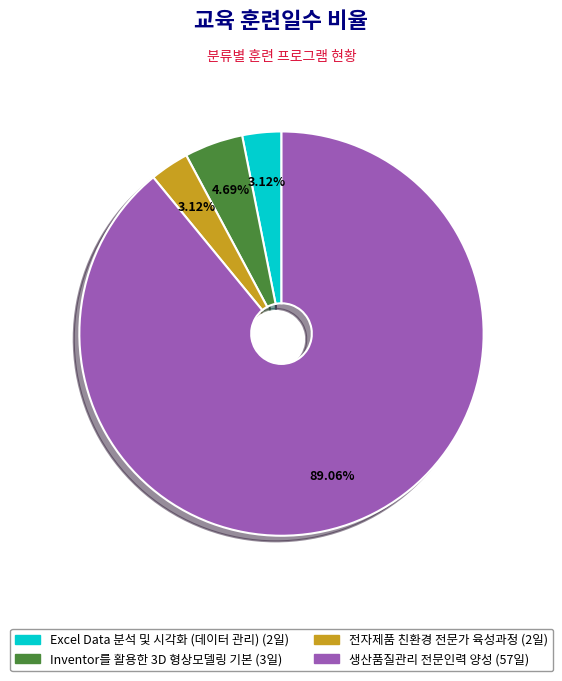

Is there any slice that represents more than half of the pie?

Yes